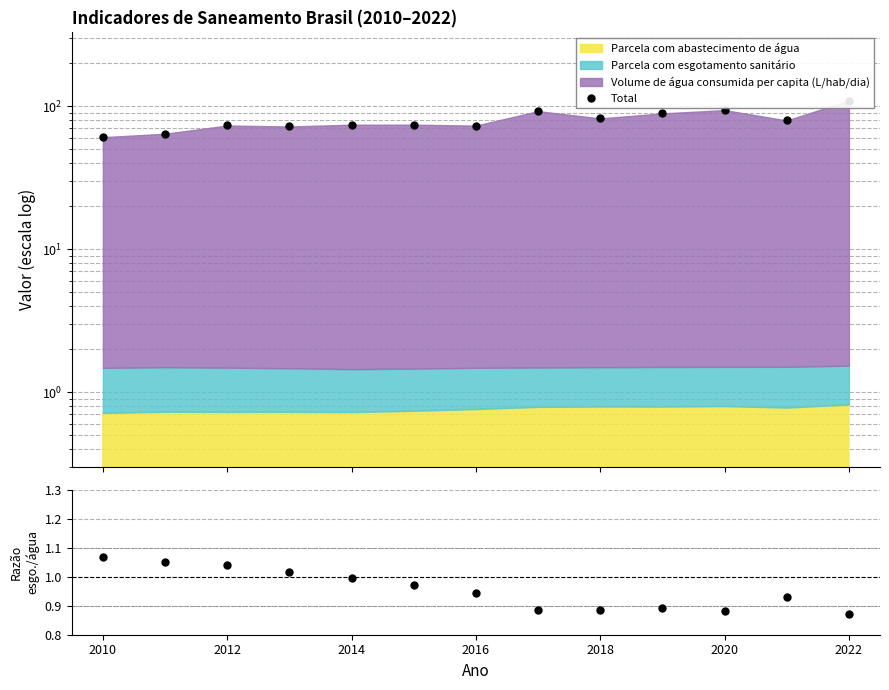

What is the total value across all series at 2020?

94.8